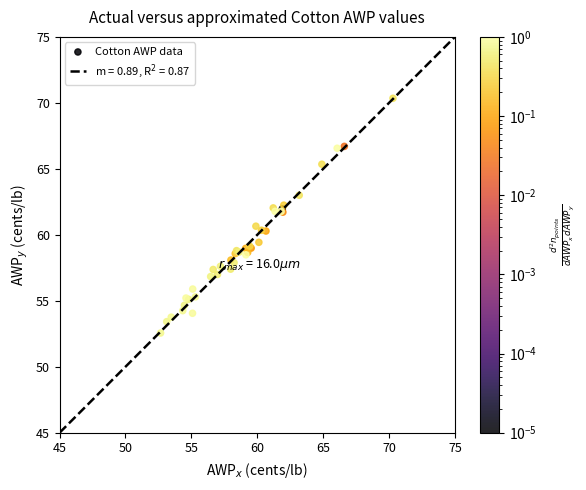

What Y value in the scatter plot is closest to 61?

60.7